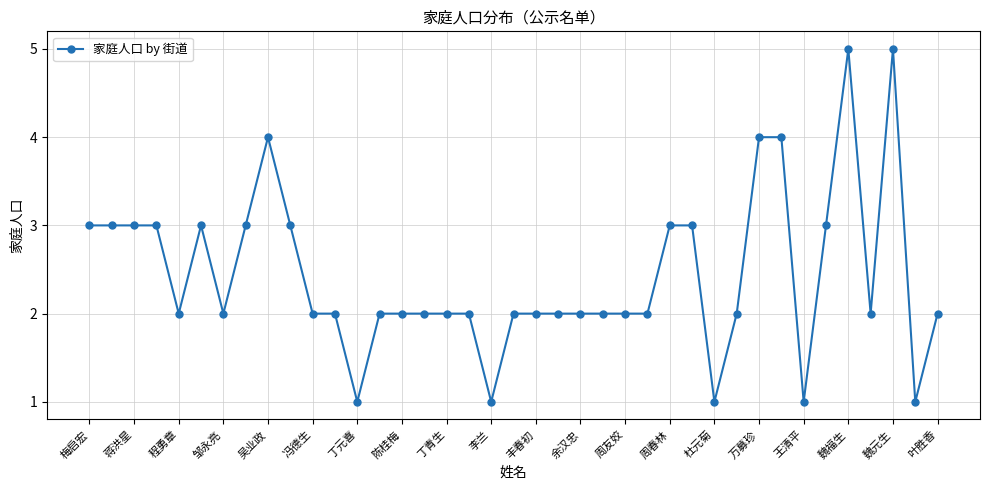

What is the greatest value displayed?

5